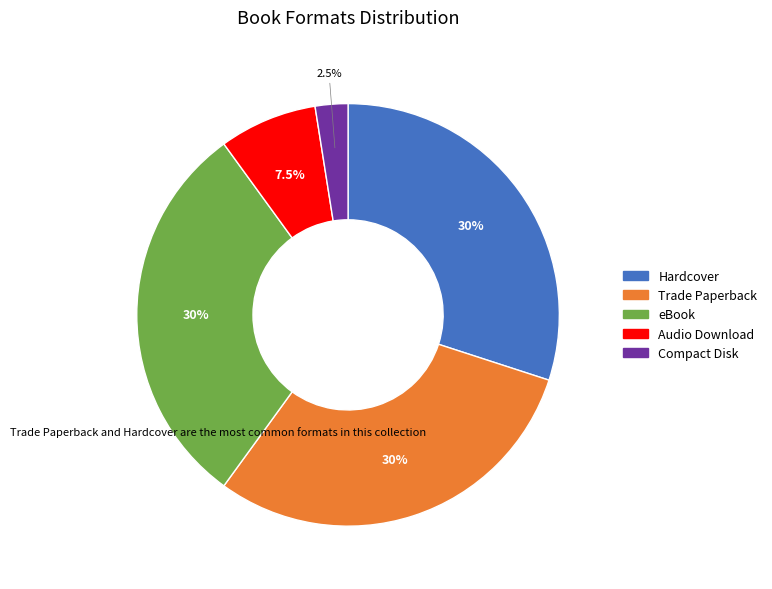

Approximately how many times larger is the value at eBook compared to Trade Paperback?

1.0